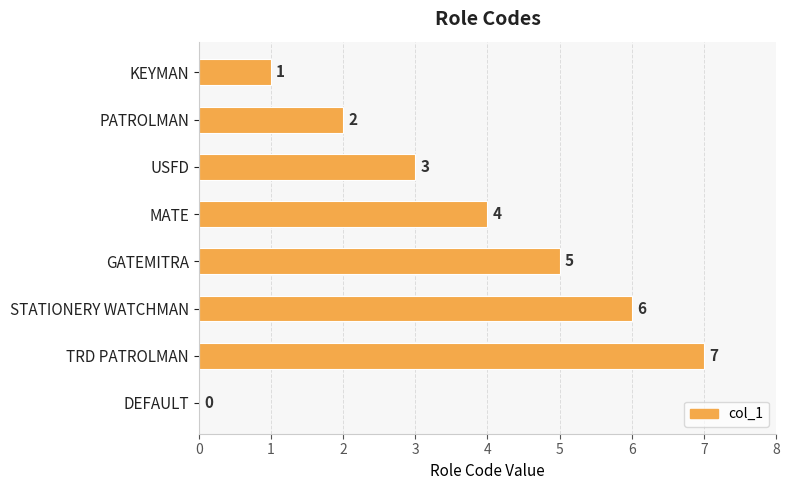

What is the sum of all values?

28